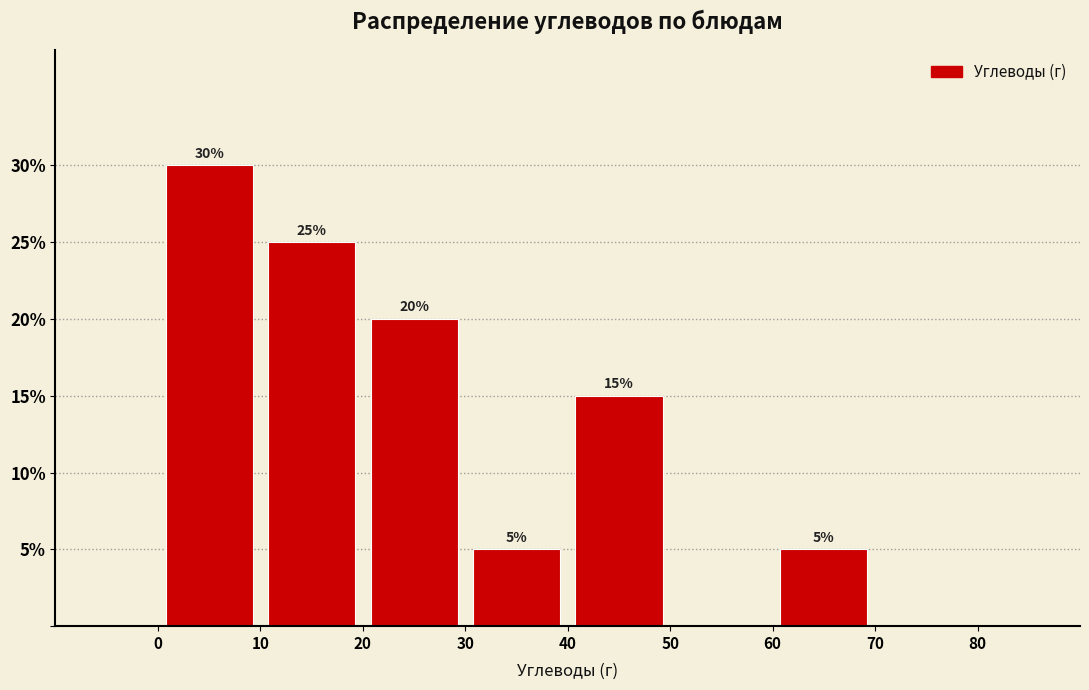

Over which range of the x-axis is the bar tallest?

0 to 10